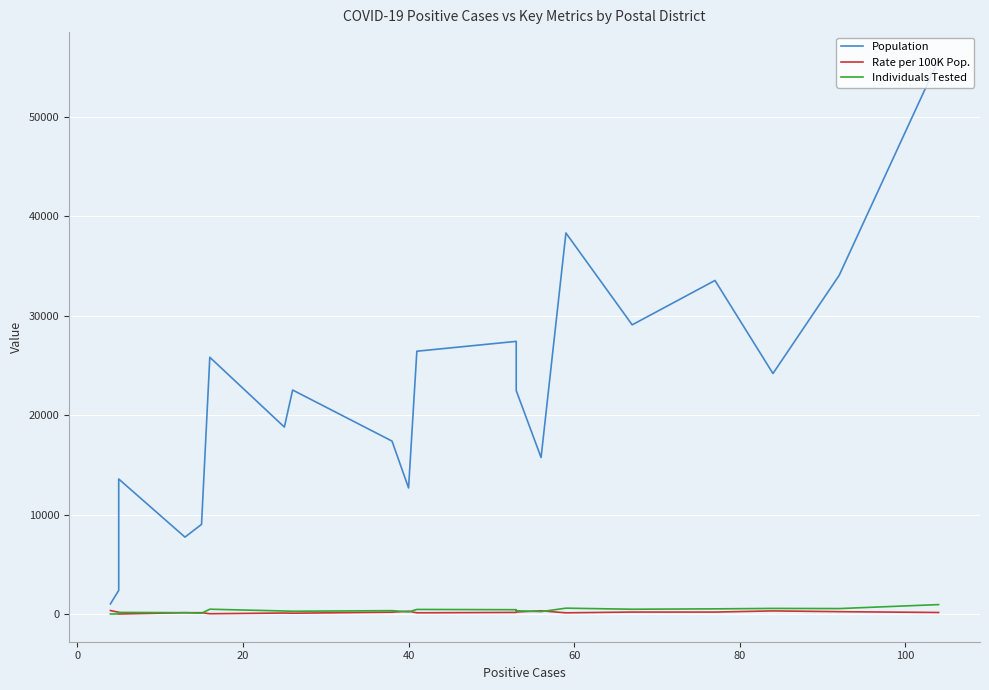

What is the maximum value for Individuals Tested?

981.0